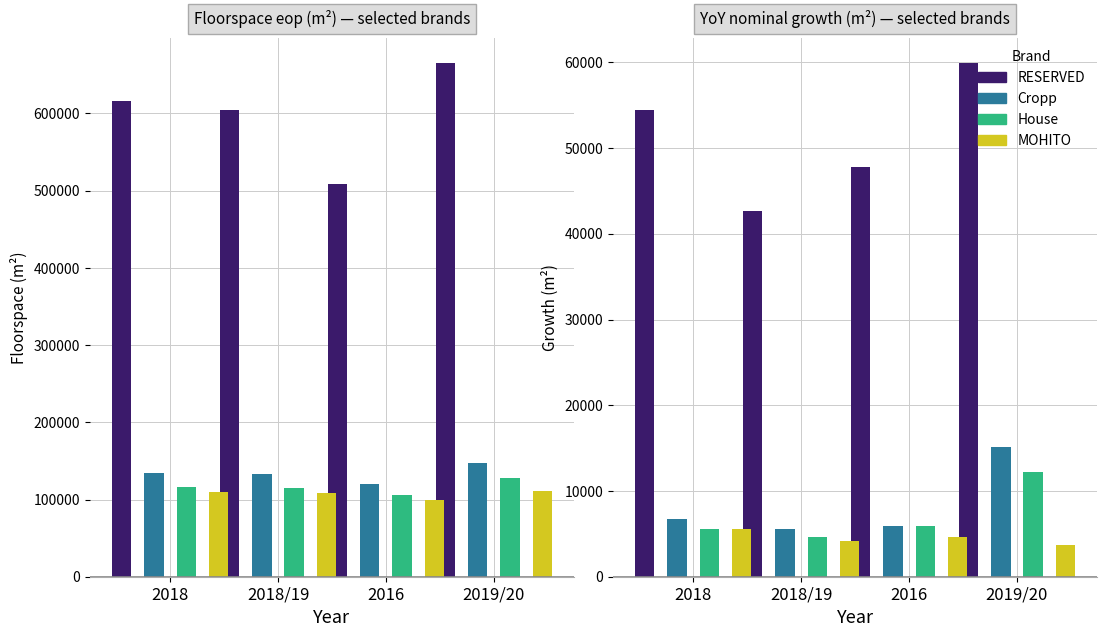

How many bars are there in each group?

4